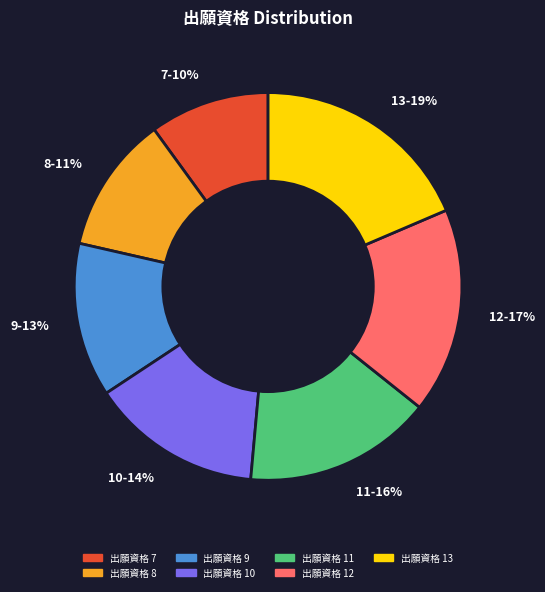

How many segments does this pie chart have?

7